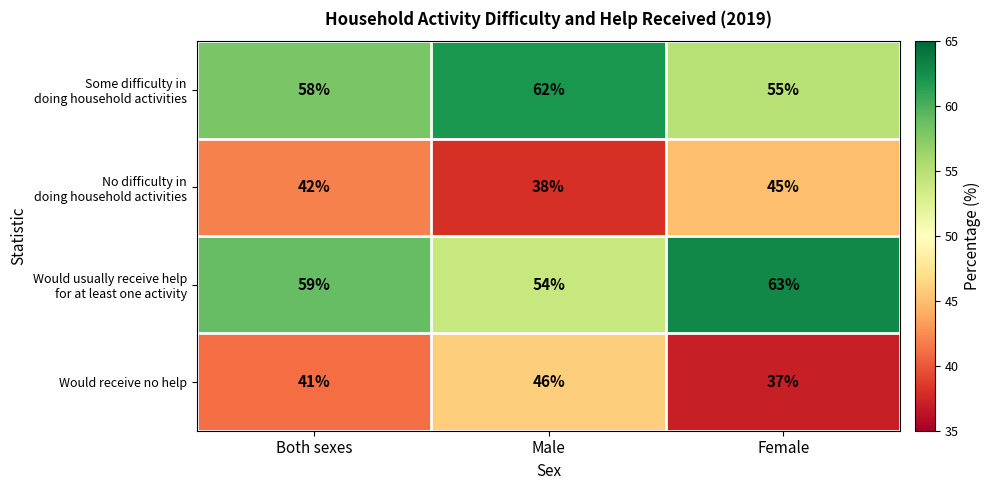

Rank the categories by Would receive no help value from highest to lowest.

Male, Both sexes, Female